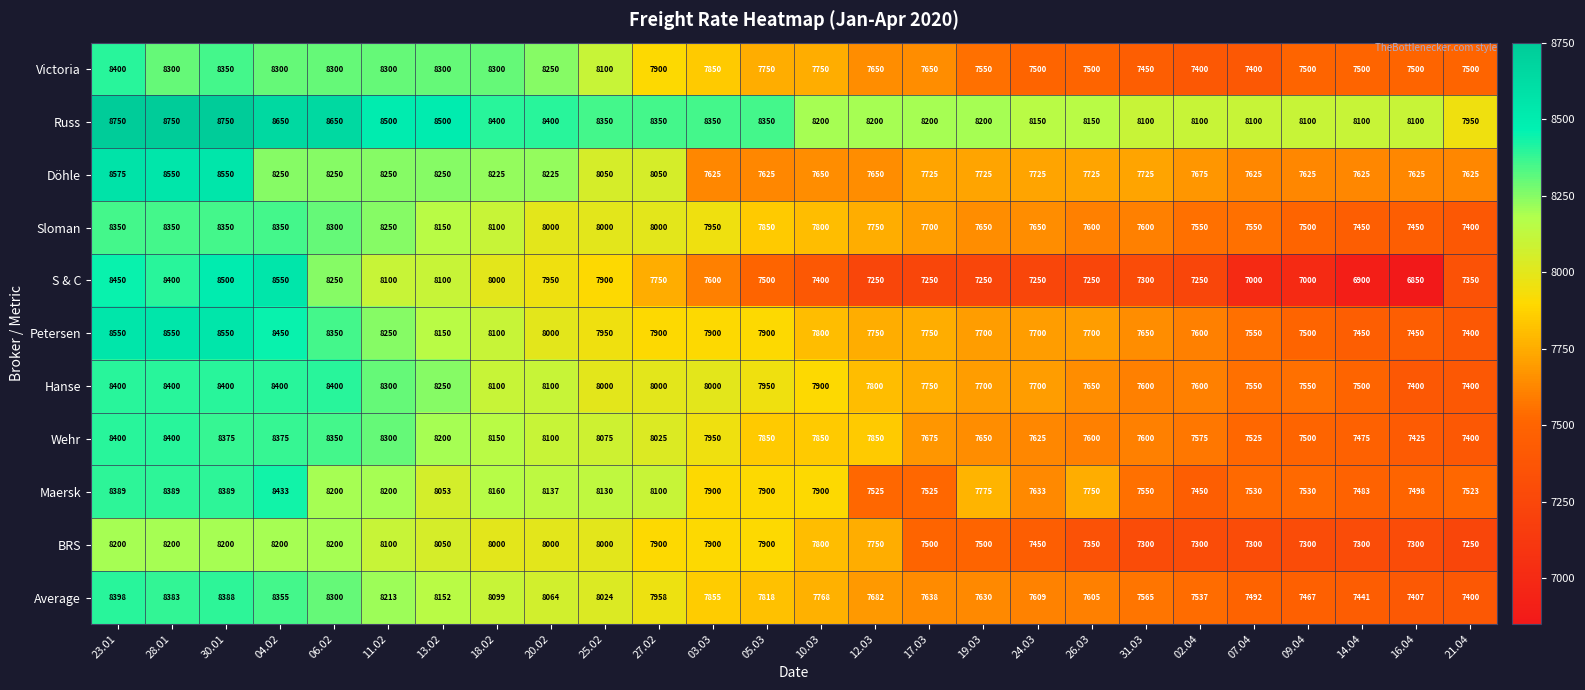

What is the difference between the Petersen values at 19.03 and 14.04?

250